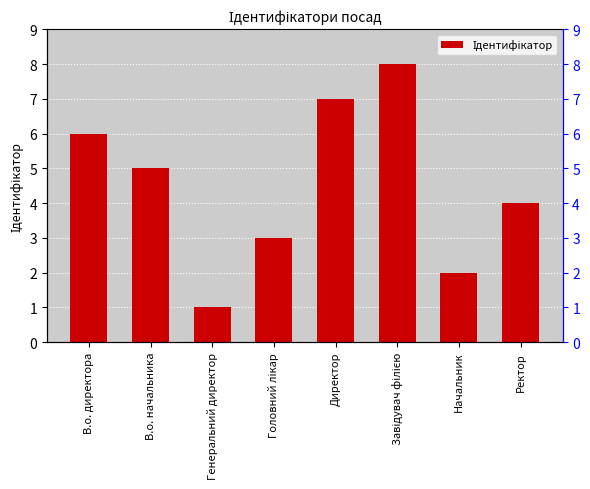

At which label does the data first exceed 5?

В.о. директора